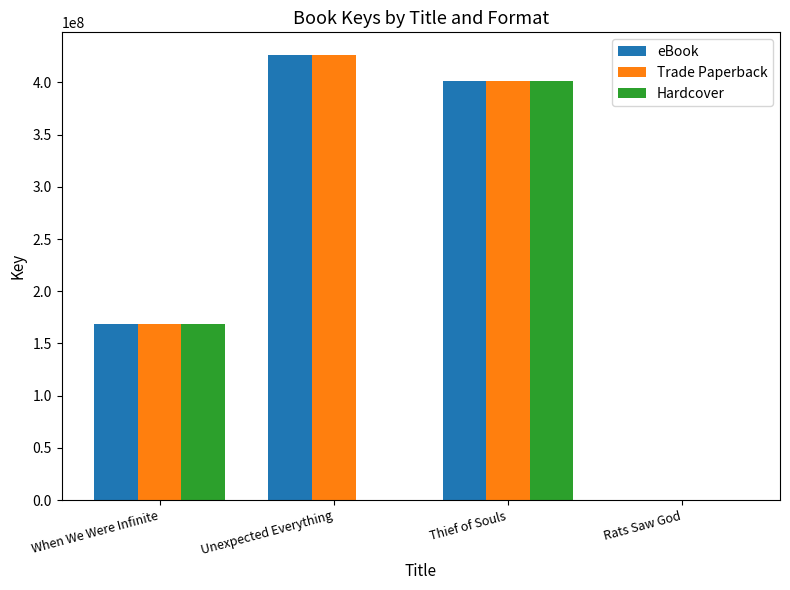

How many distinct data groups are displayed?

3